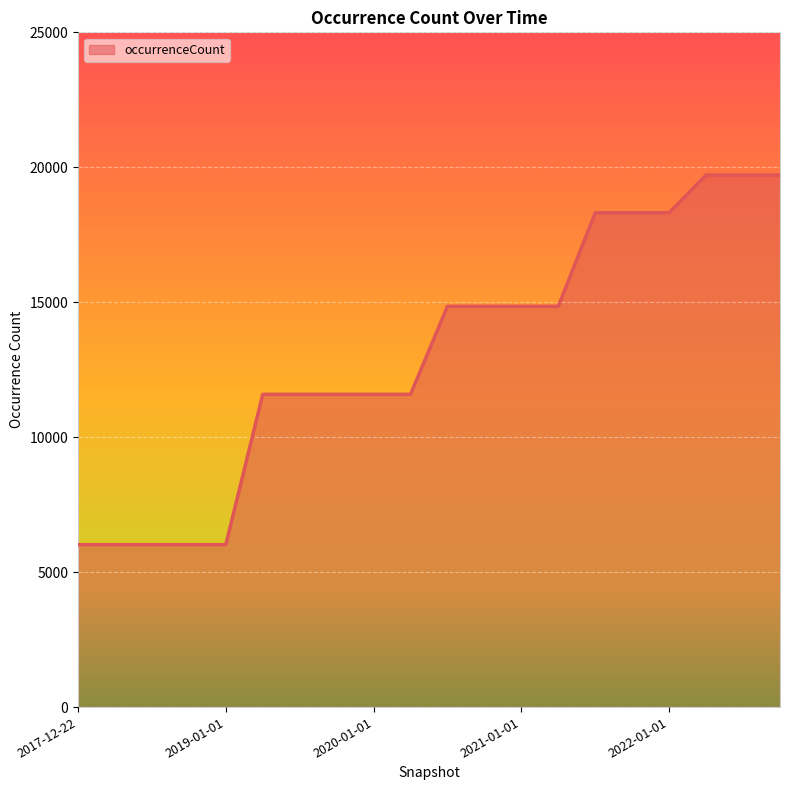

Does the chart display data point markers on the line(s)?

No